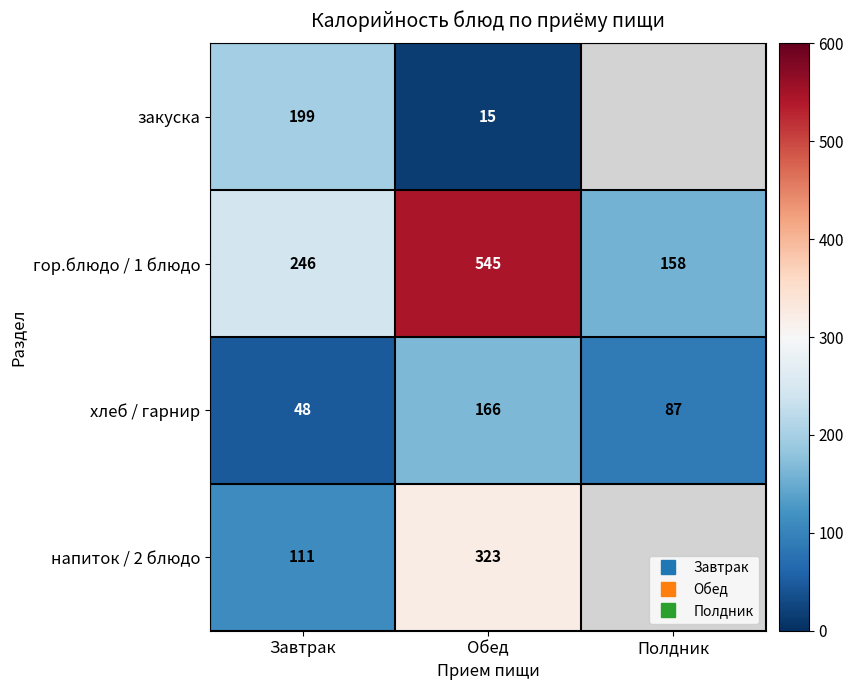

Which series has the largest total across all categories?

гор.блюдо / 1 блюдо